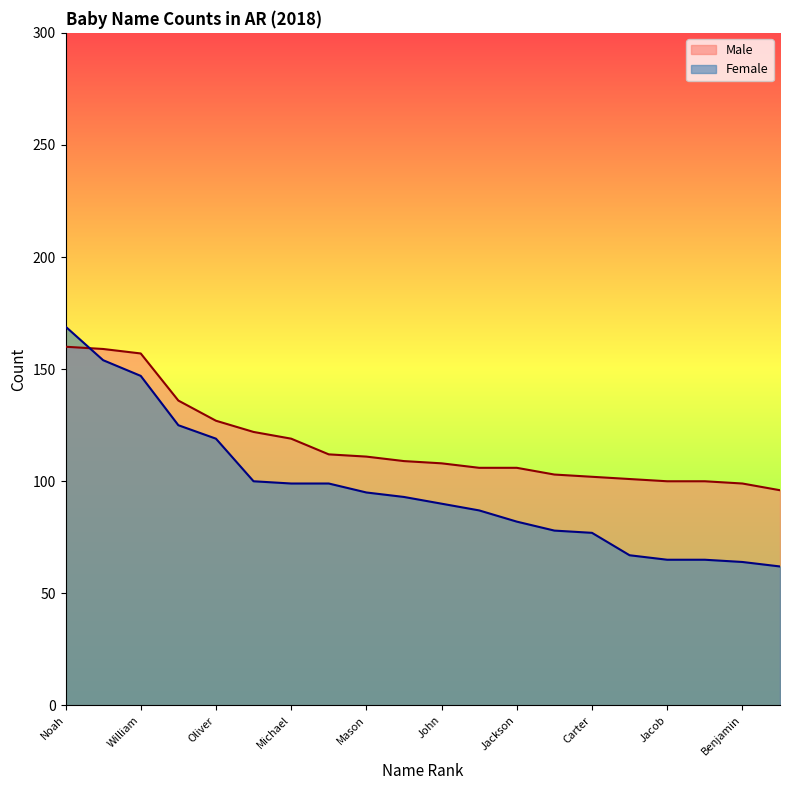

How many data points does each series have?

20